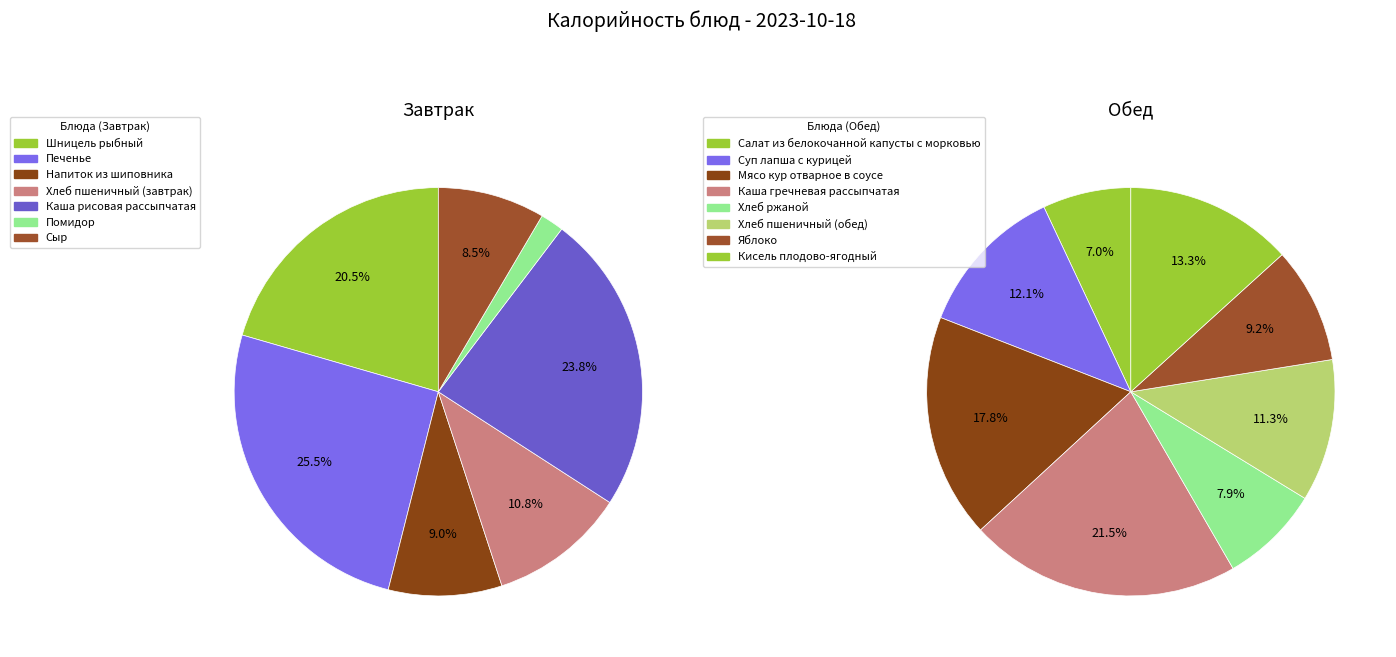

Rank the categories by Завтрак value from lowest to highest.

Помидор, Сыр, Напиток из шиповника, Хлеб пшеничный (завтрак), Шницель рыбный, Каша рисовая рассыпчатая, Печенье